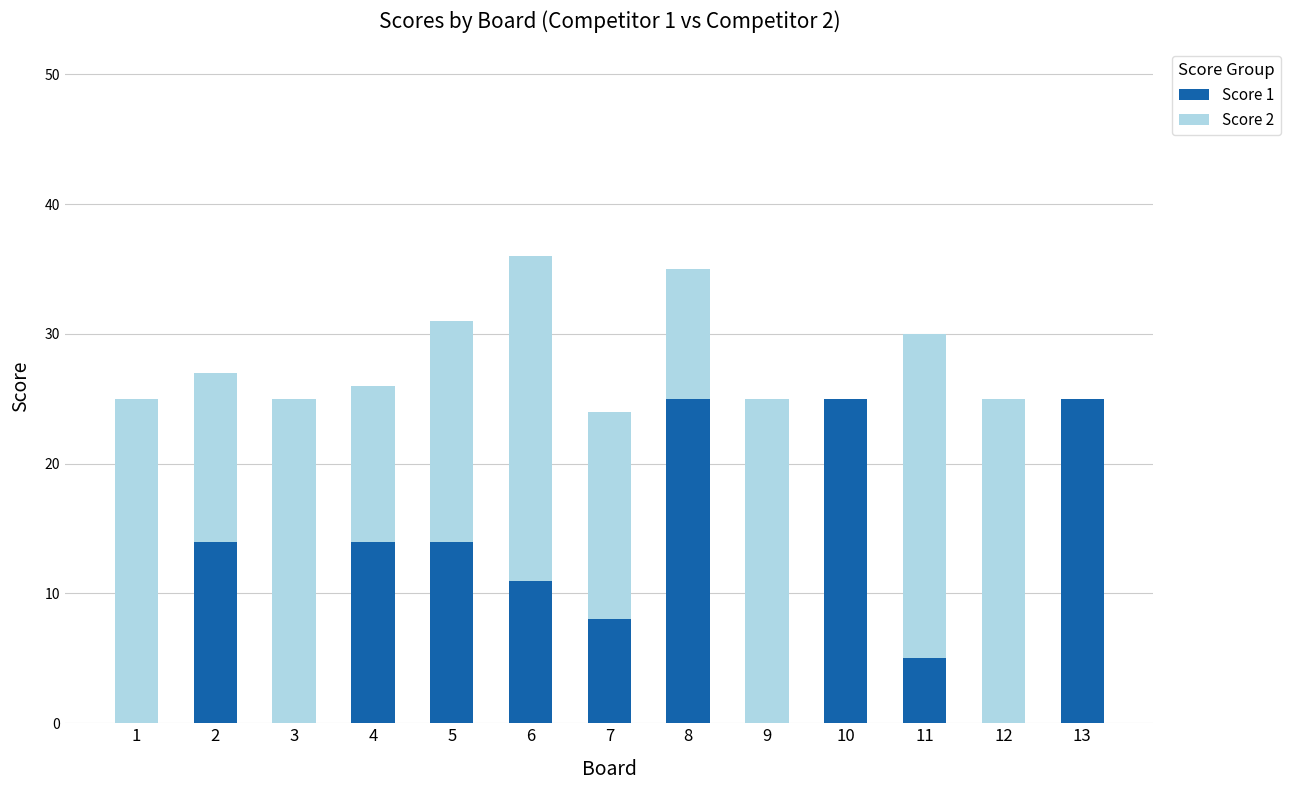

What is the average value of the Score 1 series?

11